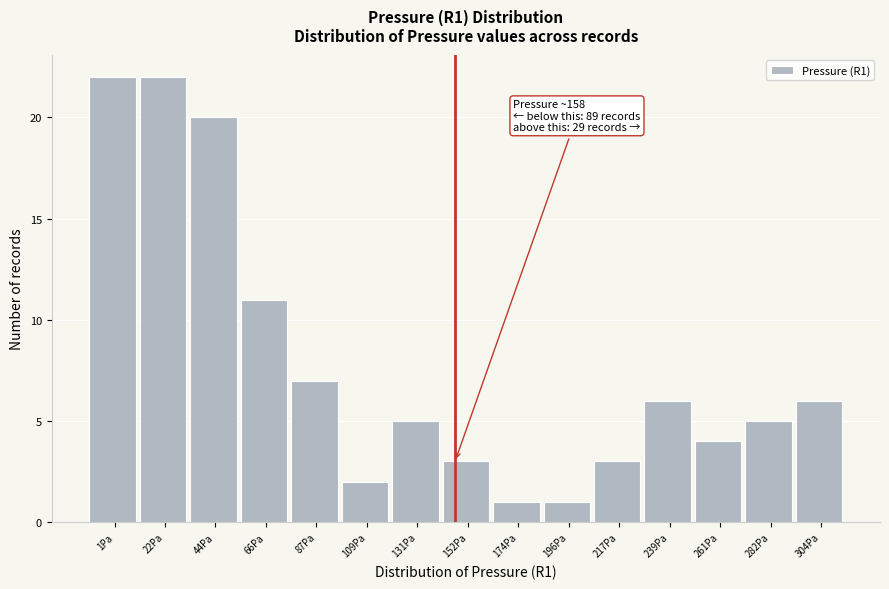

Reading right to left, transcribe all the data shown in this chart.

304Pa=6	282Pa=5	261Pa=4	239Pa=6	217Pa=3	196Pa=1	174Pa=1	152Pa=3	131Pa=5	109Pa=2	87Pa=7	66Pa=11	44Pa=20	22Pa=22	1Pa=22